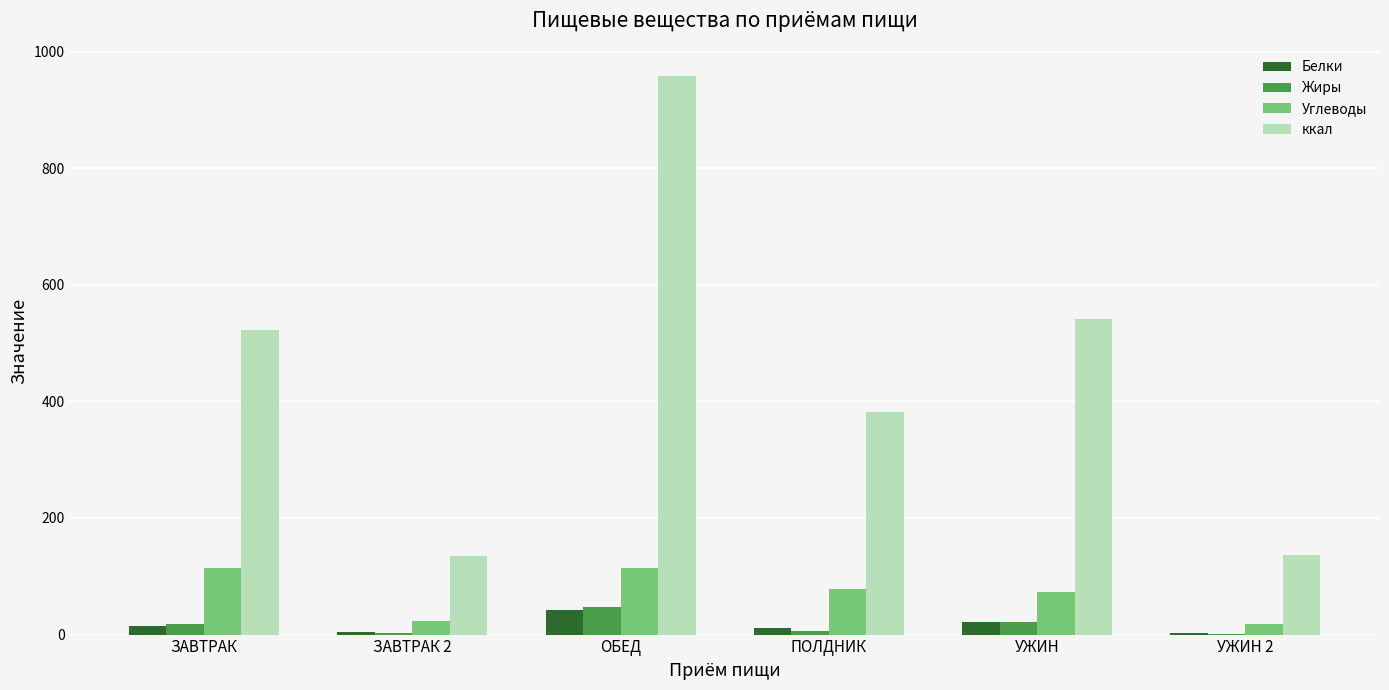

True or false: ккал has a value of 1406.6 at ОБЕД.

False